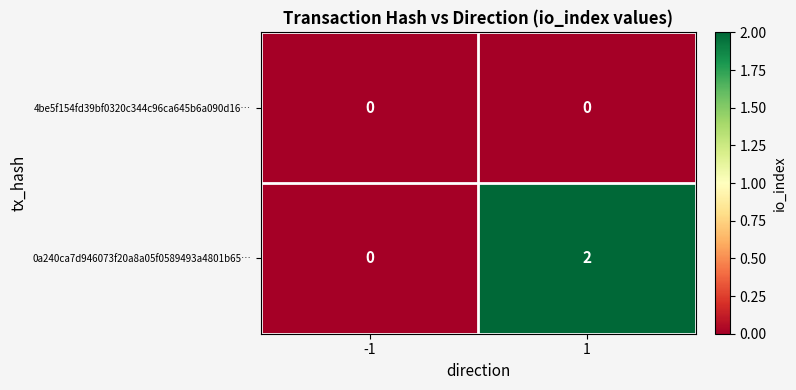

Which series changed the most between -1 and 1?

0a240ca7d946073f20a8a05f0589493a4801b65…